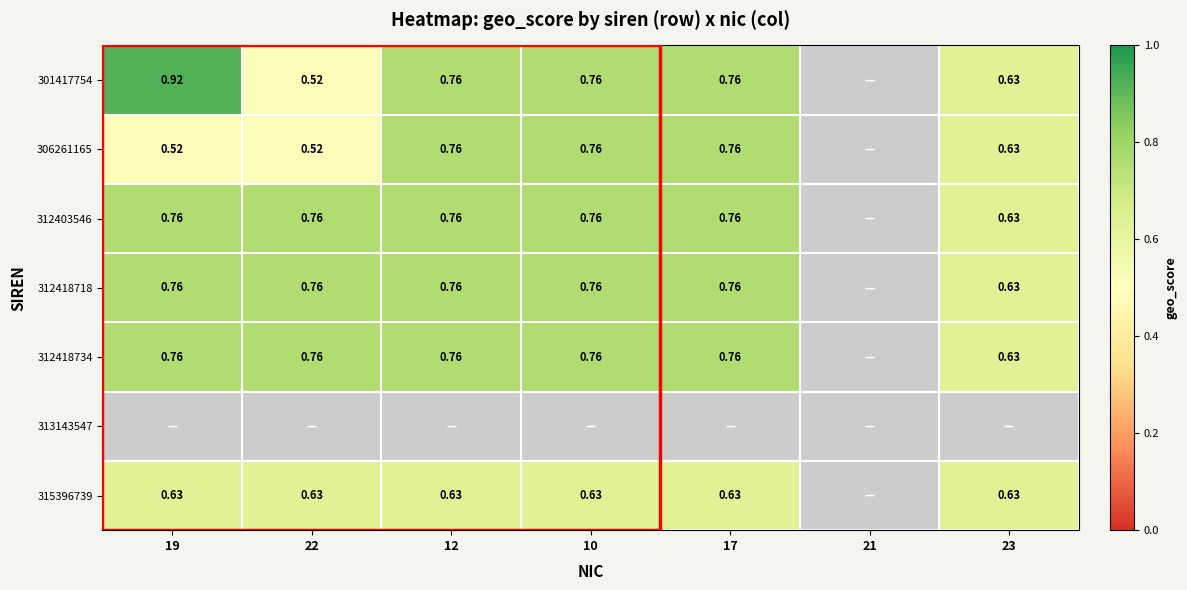

The value of 315396739 at 19 is 0.6. True or false?

True